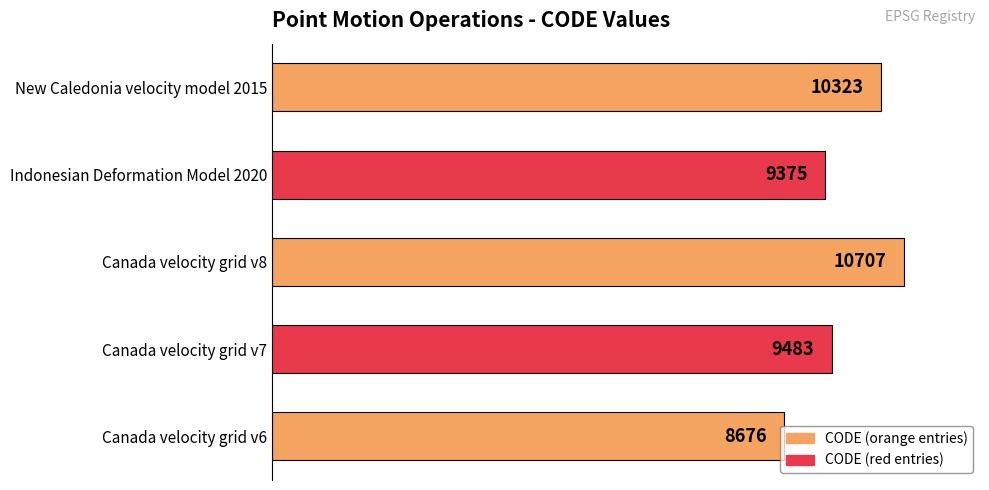

Approximately how many times larger is the value at Canada velocity grid v8 compared to Canada velocity grid v6?

1.2